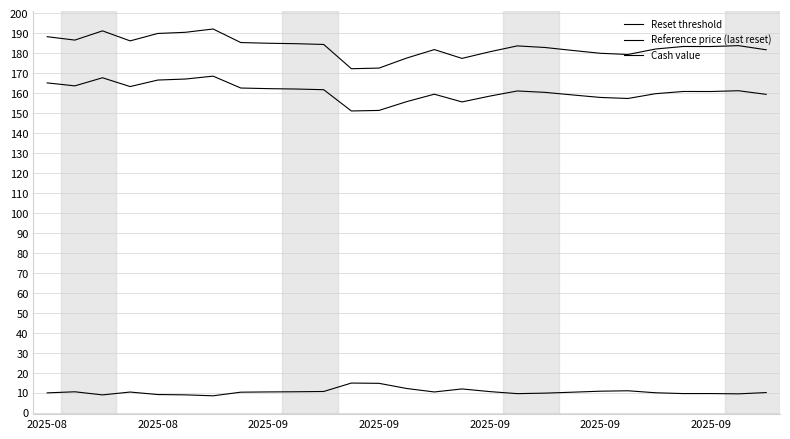

Does the chart have visible grid lines?

Yes